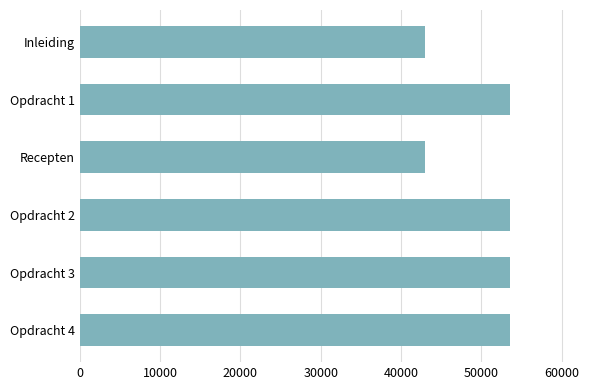

What value does the data have at Recepten?

43001